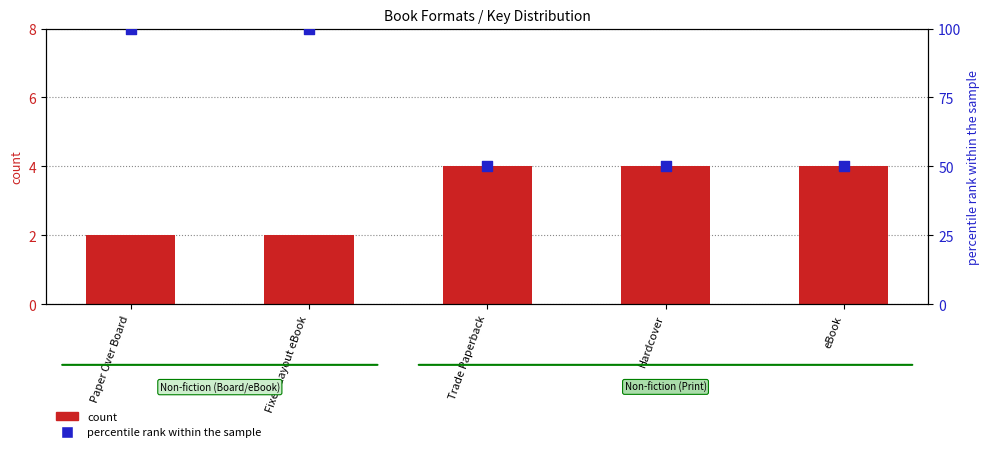

At which category is the sum across all series the highest?

Paper Over Board